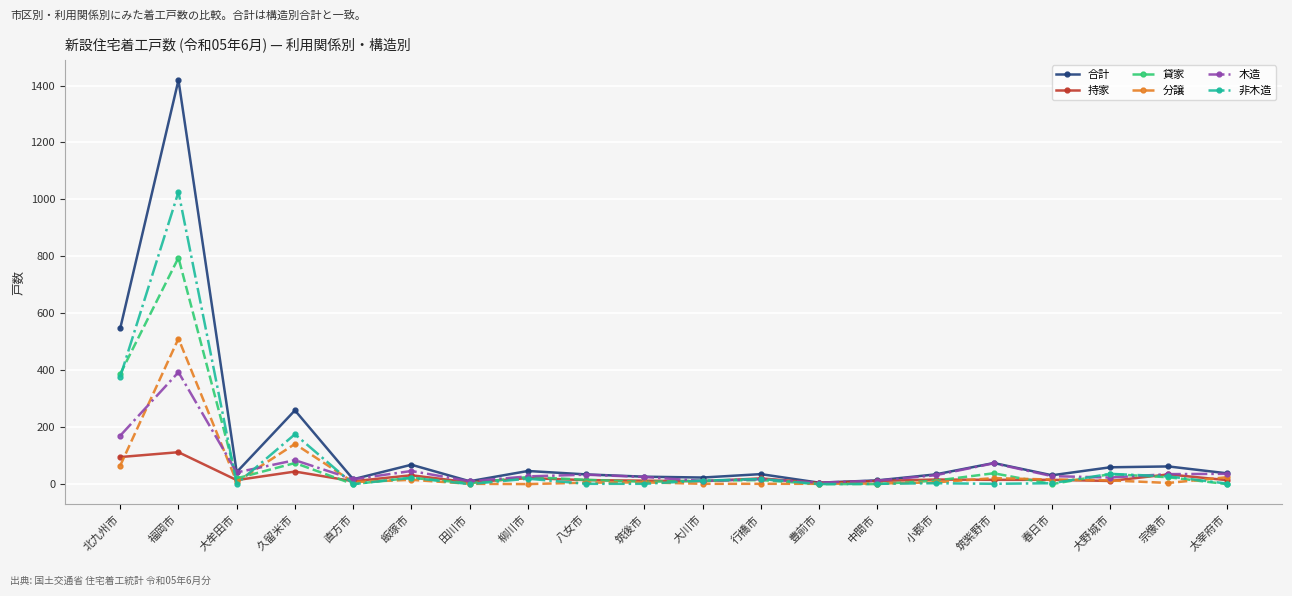

What is the approximate value of 持家 at 宗像市, to the nearest 5?

35